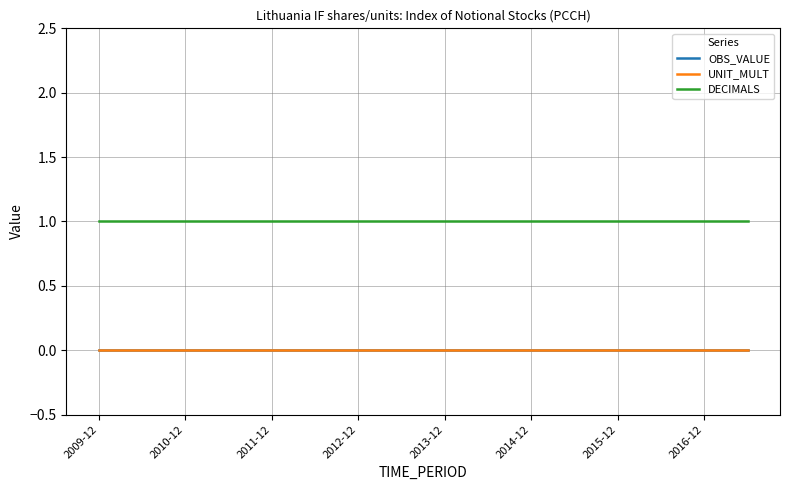

Which series has the widest spread of values?

OBS_VALUE